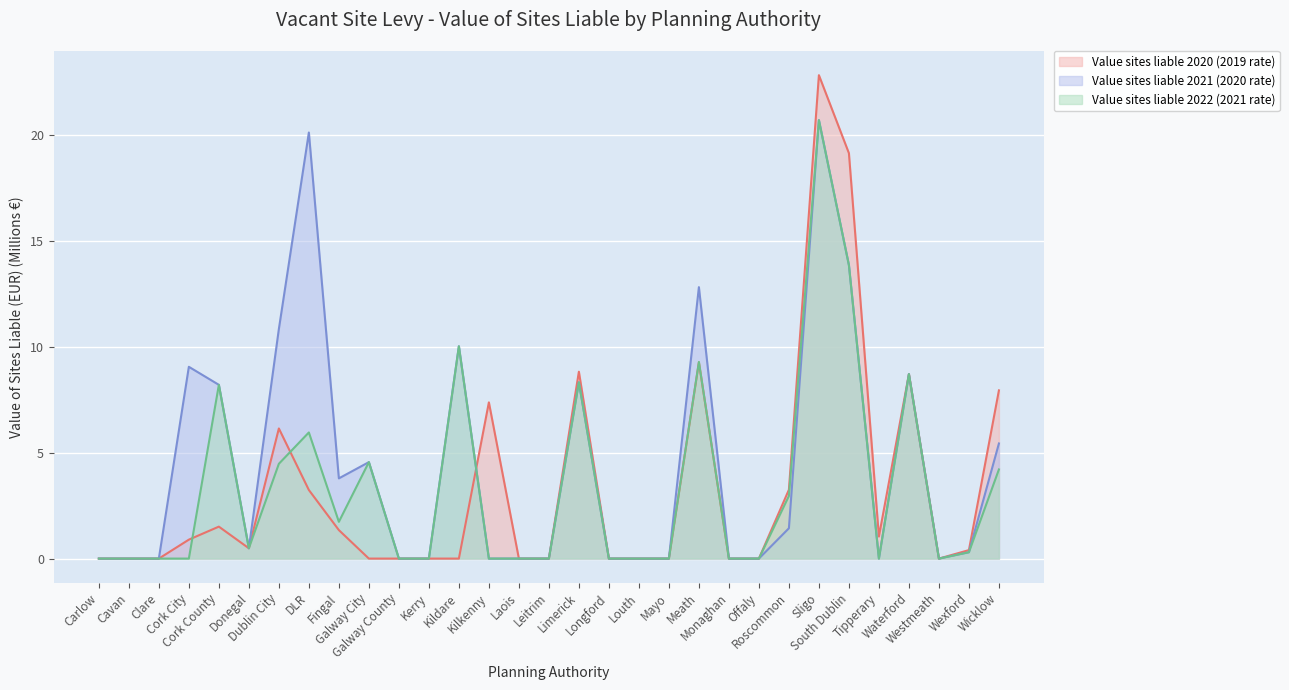

How many series are shown in this chart?

3